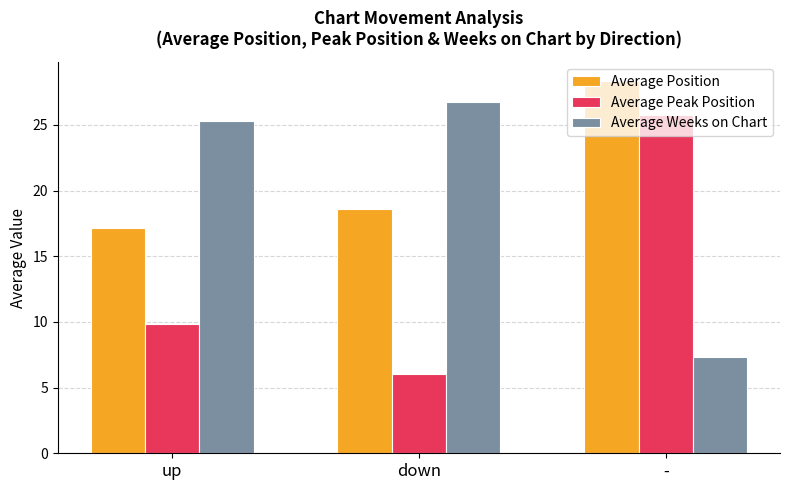

What is the total value across all series at down?

51.3